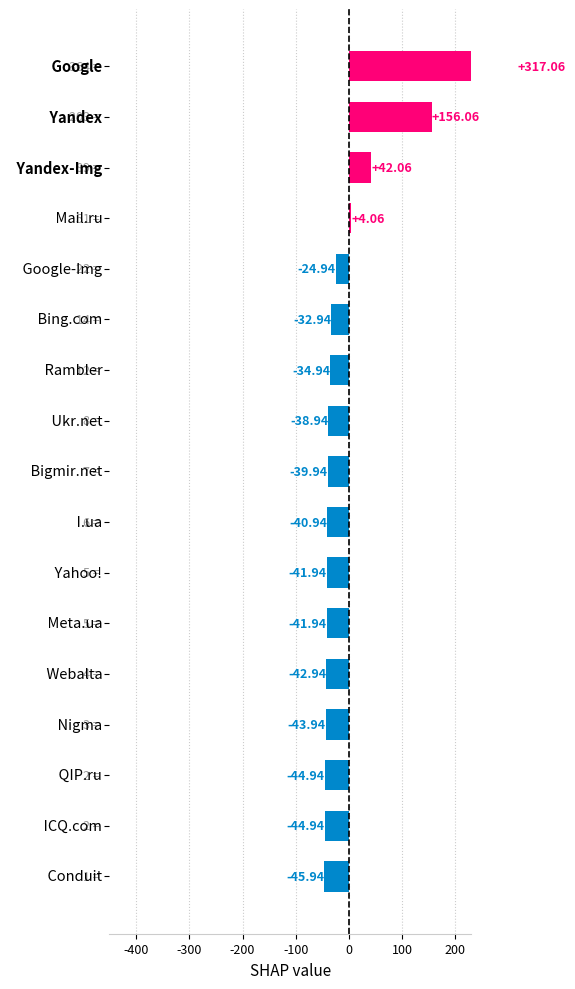

How many values exceed -39?

8